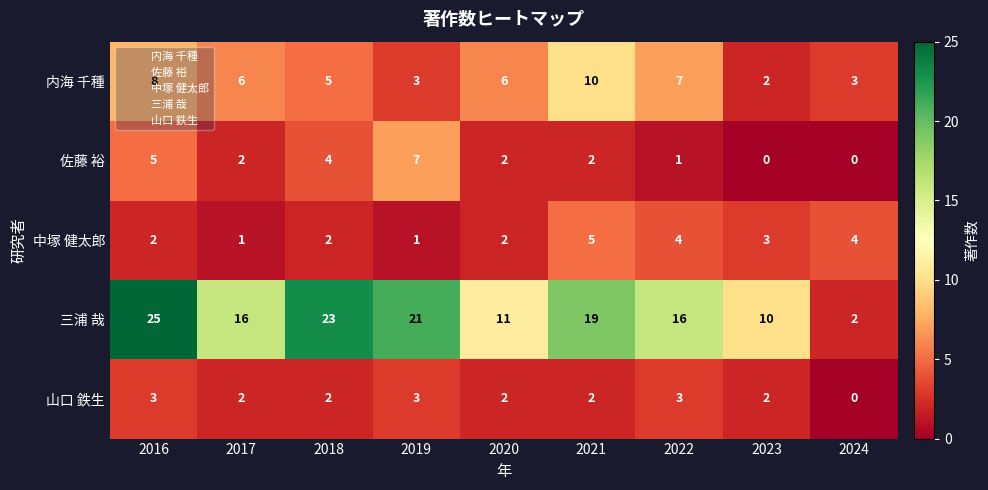

What is the spread (max minus min) of values at 2020?

9